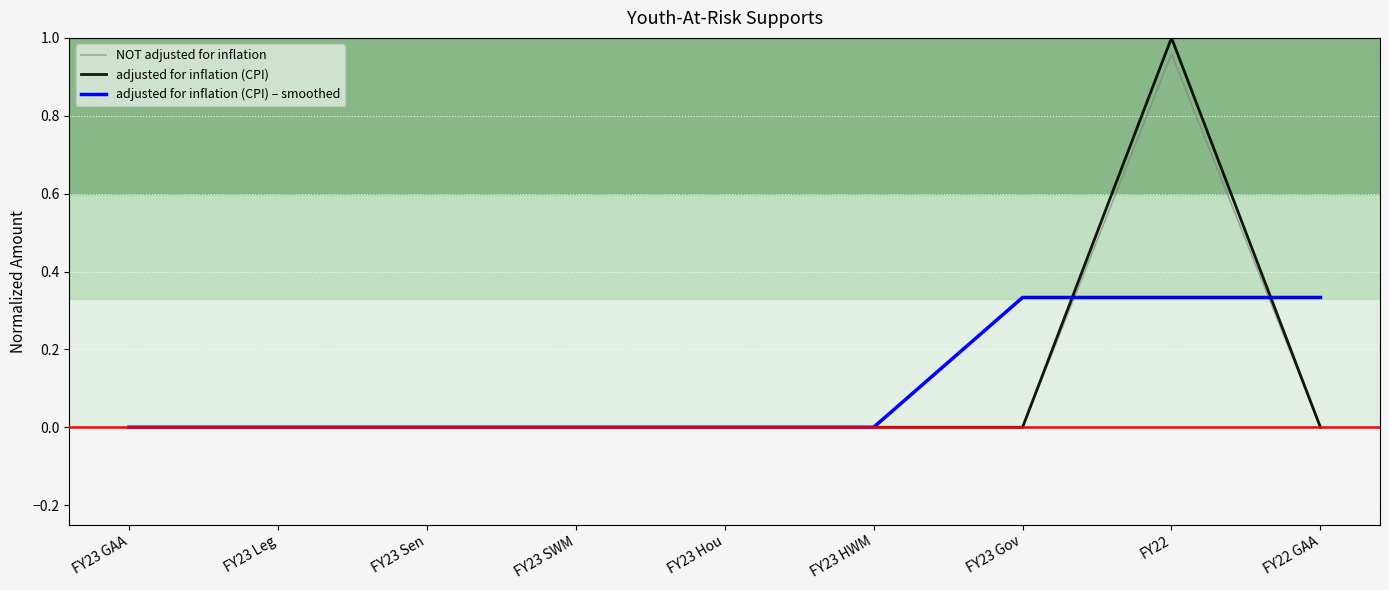

What position from the right is FY23 Leg?

8